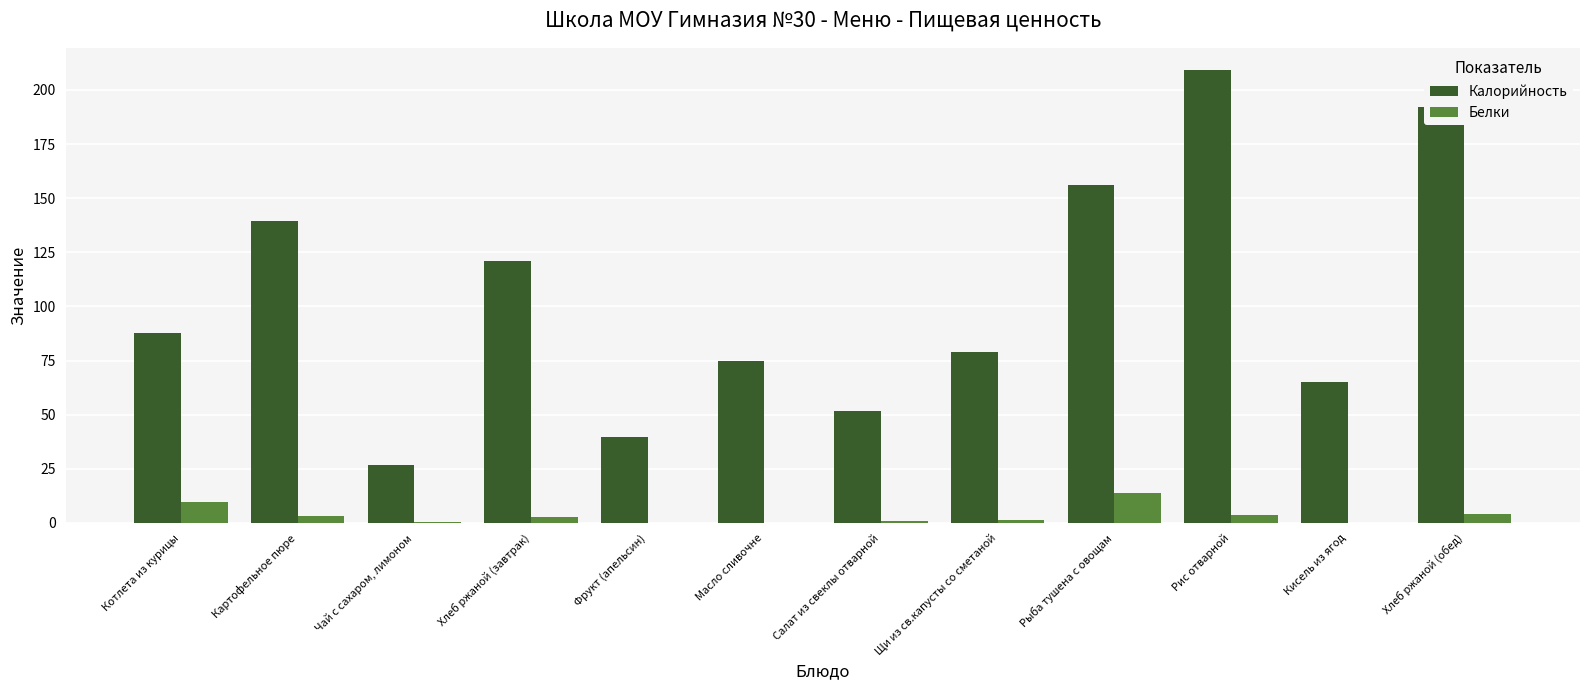

Which category has the highest value in the Калорийность series?

Рис отварной